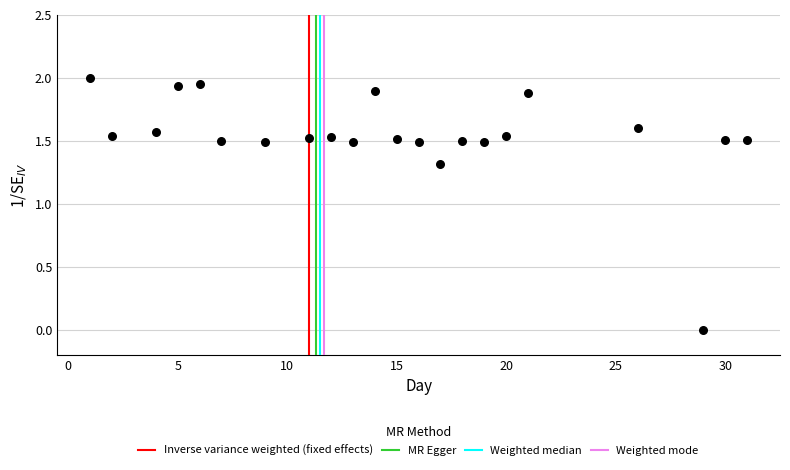

What is the range of X values (max minus min)?

30.0